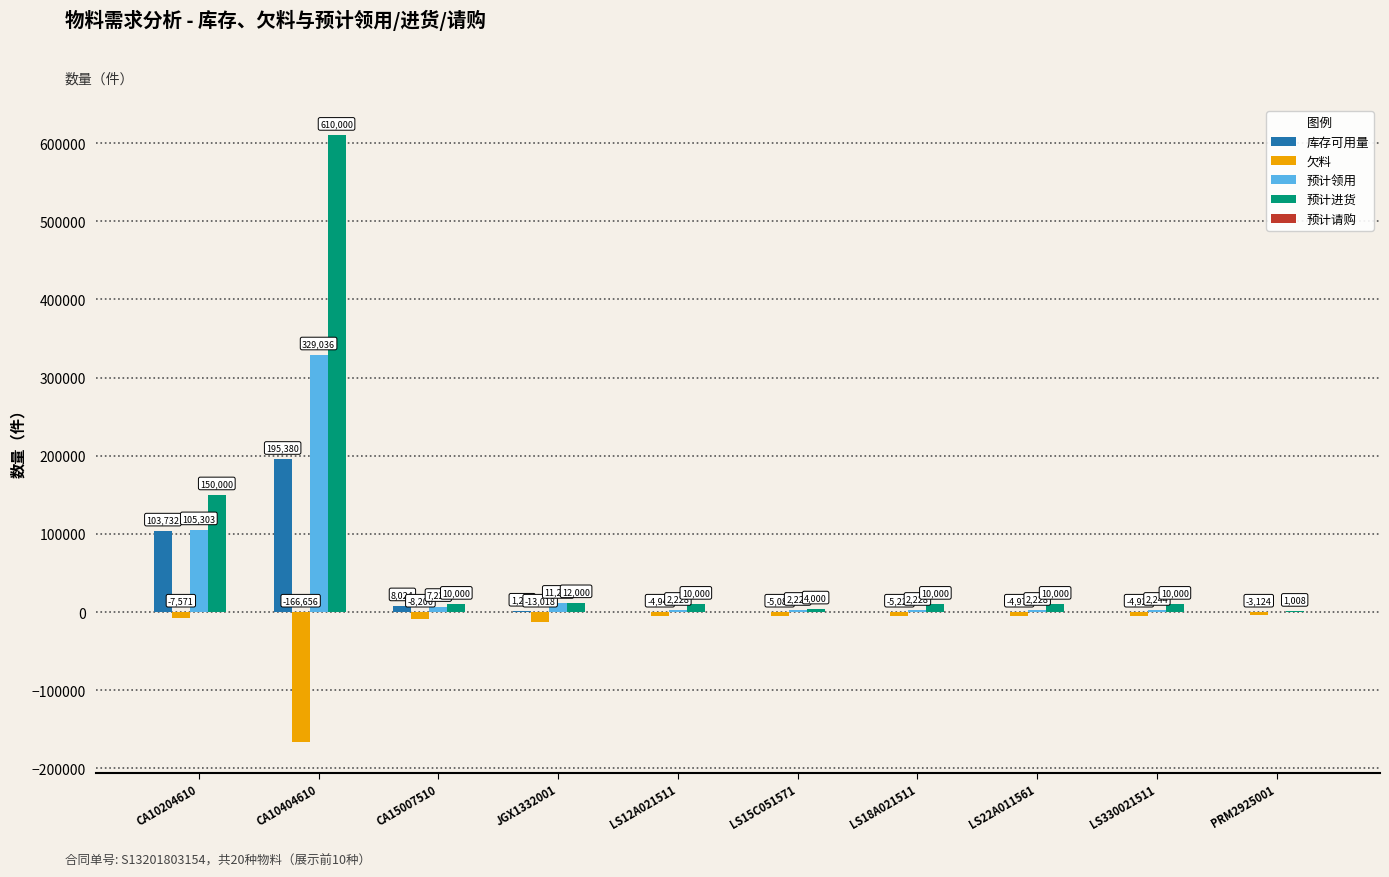

What is the sum of all 预计领用 values?

464167